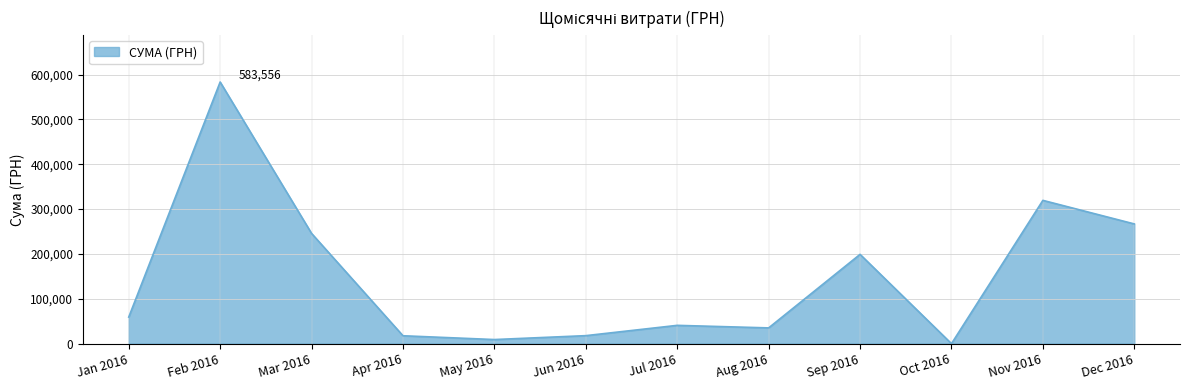

The value at Aug 2016 is 56048.9. True or false?

False